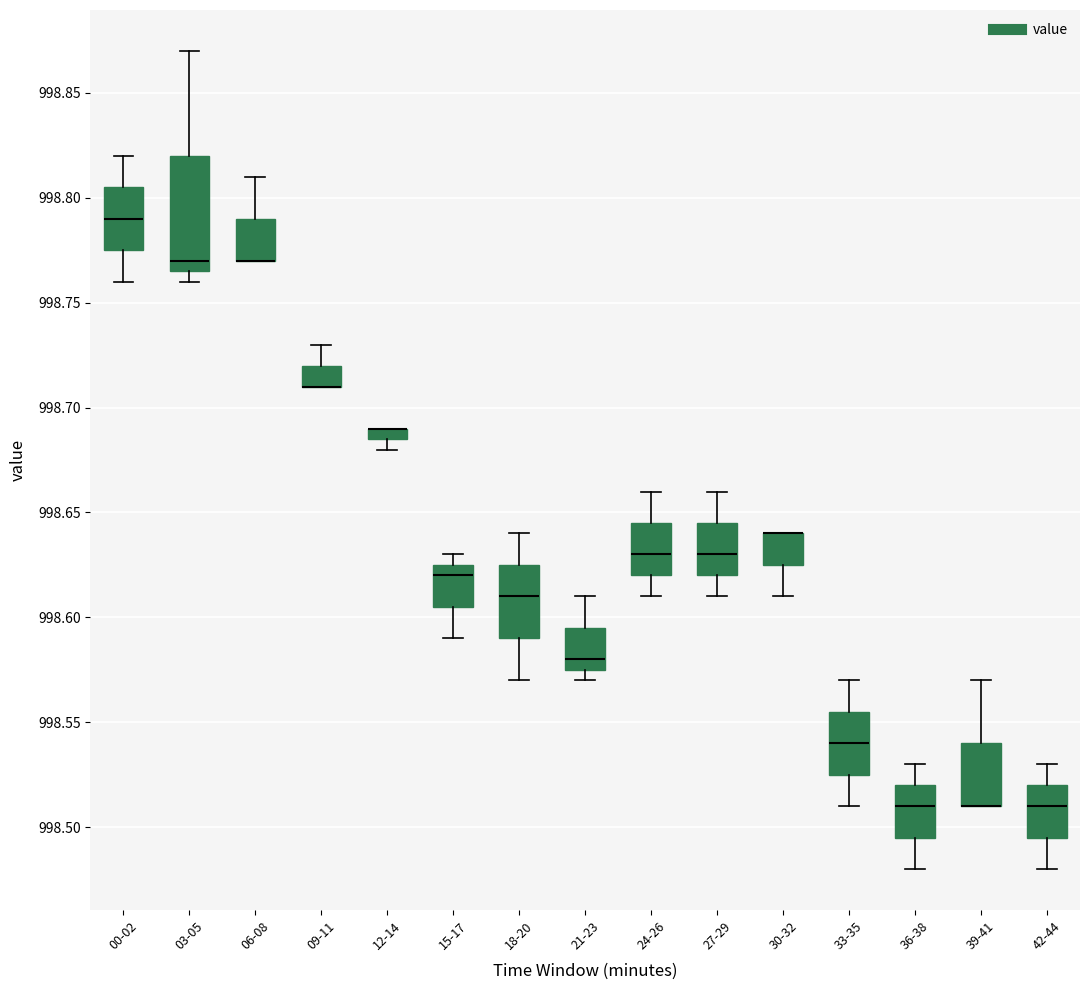

Where does the median line of the box for 03-05 sit on the y-axis? The values are not printed on the chart, so give them approximately, as read against the axis.

998.770